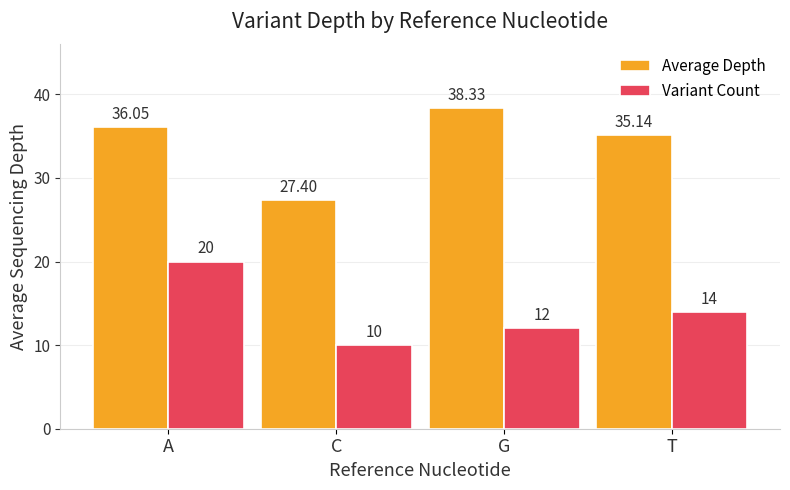

Which series changed the most between A and G?

Variant Count